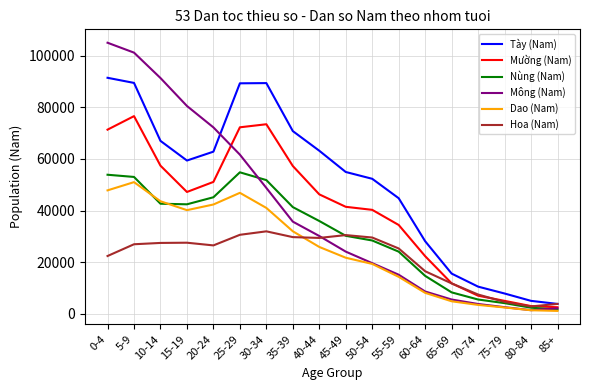

How many lines are shown in the chart?

6